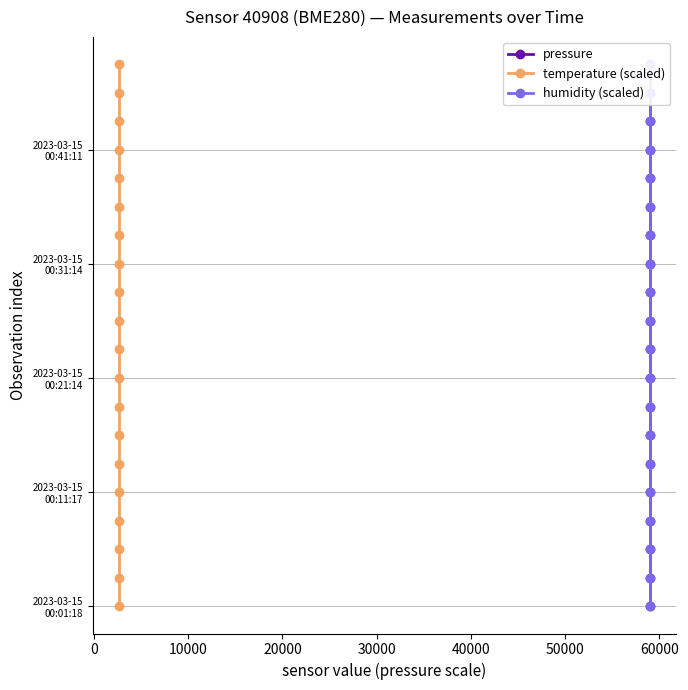

The value of humidity (scaled) at 10 is 17. True or false?

False